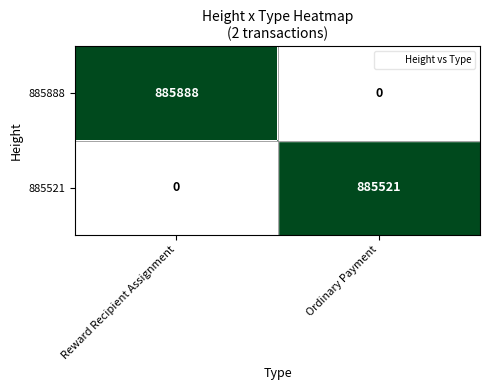

What is the maximum value shown in the chart?

885888